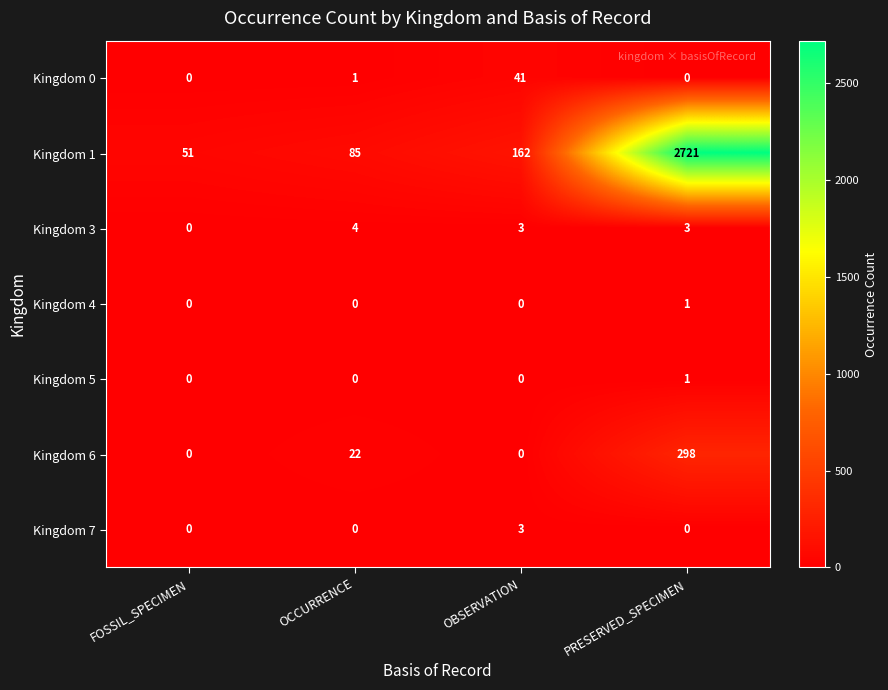

Which label corresponds to the largest value in the chart?

PRESERVED_SPECIMEN